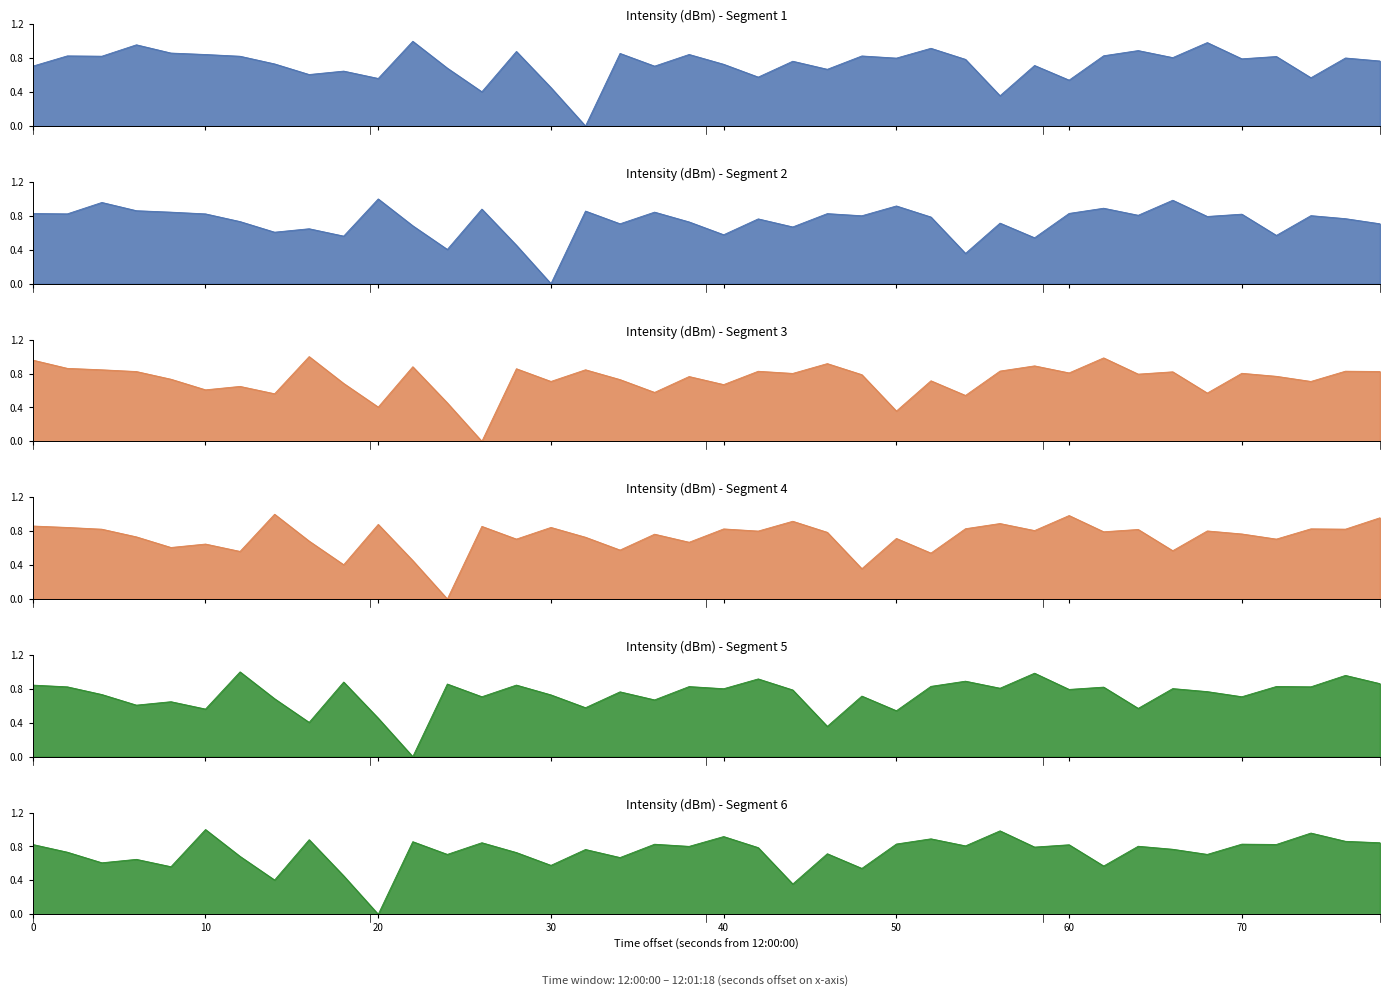

What is the average value of the intensity_panel6 series?

0.7